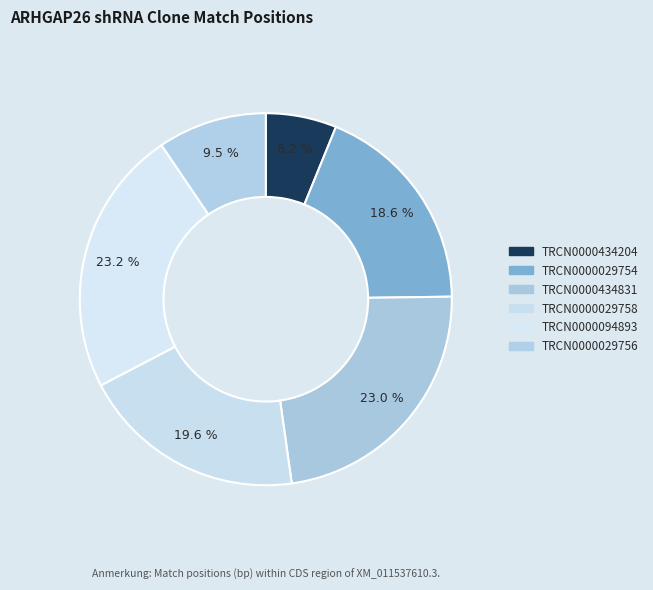

Is it true that TRCN0000094893 is 16% of the pie?

False